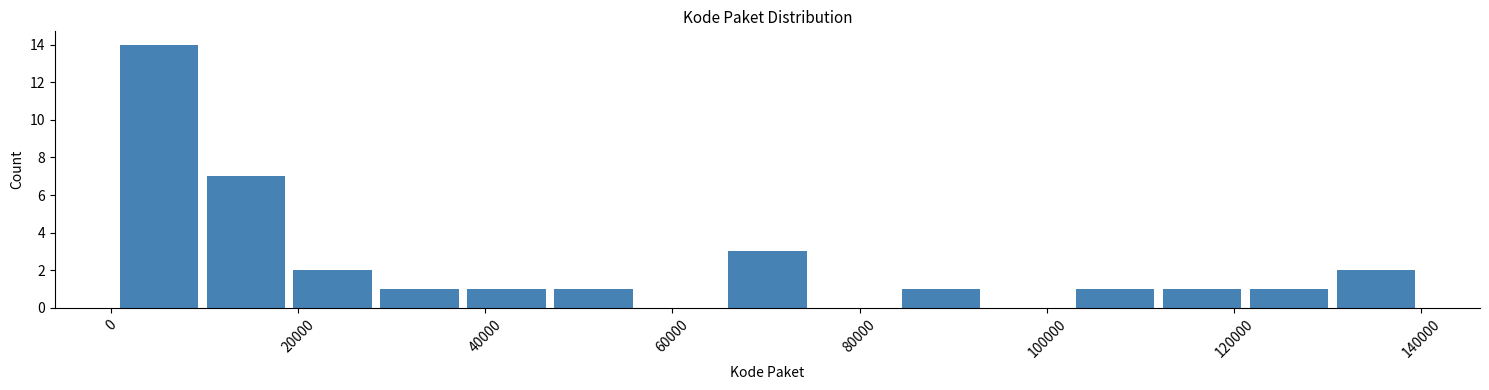

Reading left to right, list every bar in this chart as the range it spans on the x-axis followed by its height. Neither the bar edges nor the heights are printed on the chart, so give them approximately, as read against the axes.

0 to 10000: 14
10000 to 20000: 7
20000 to 28000: 2
28000 to 38000: 1
38000 to 46000: 1
46000 to 56000: 1
56000 to 66000: 0
66000 to 74000: 3
74000 to 84000: 0
84000 to 94000: 1
94000 to 102000: 0
102000 to 112000: 1
112000 to 122000: 1
122000 to 130000: 1
130000 to 140000: 2